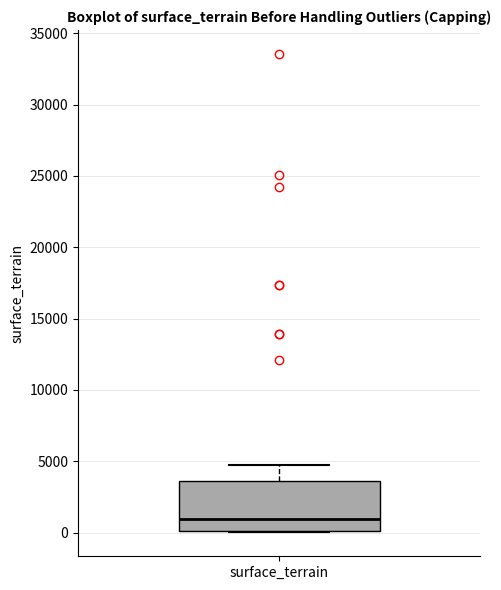

Transcribe this box plot: give where the median line is, the range the box spans, and where the two whiskers end, as read against the y-axis. The values are not printed on the chart, so give them approximately, as read against the axis.

median 1000, box 0 to 3500, whiskers 0 to 4500